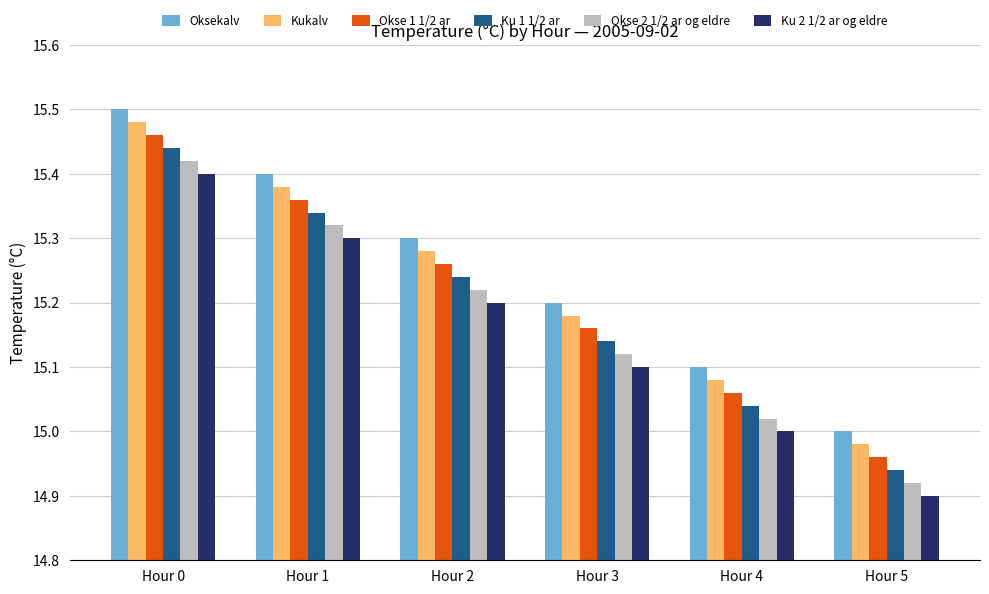

At which label does Okse 2 1/2 ar og eldre reach its minimum?

Hour 5